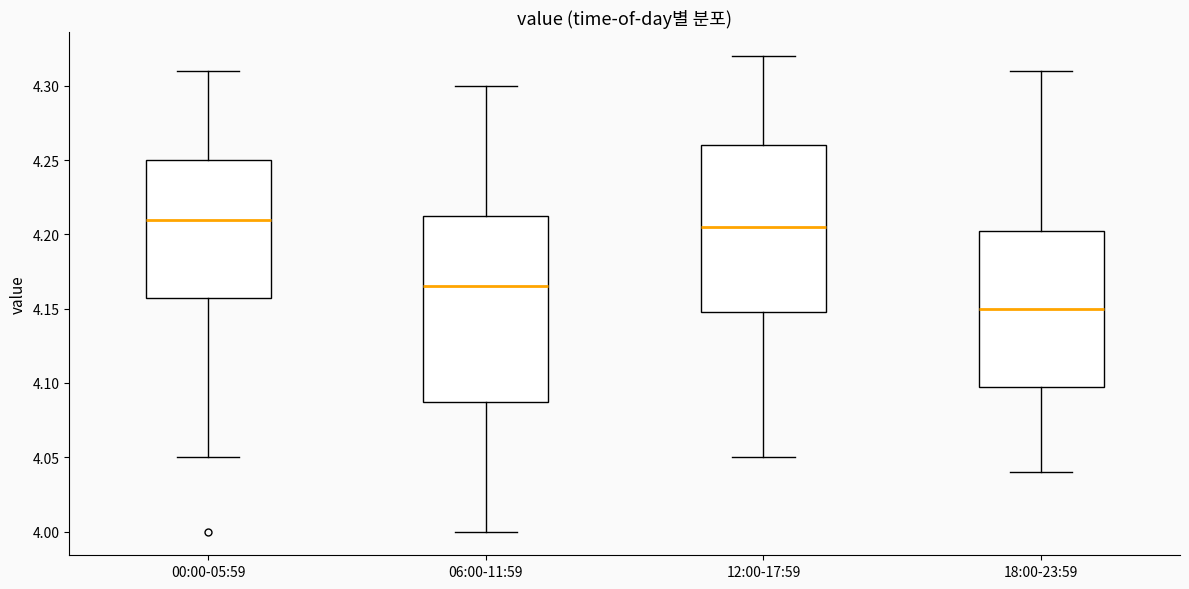

Where does the median line of the box for 06:00-11:59 sit on the y-axis? The values are not printed on the chart, so give them approximately, as read against the axis.

4.165